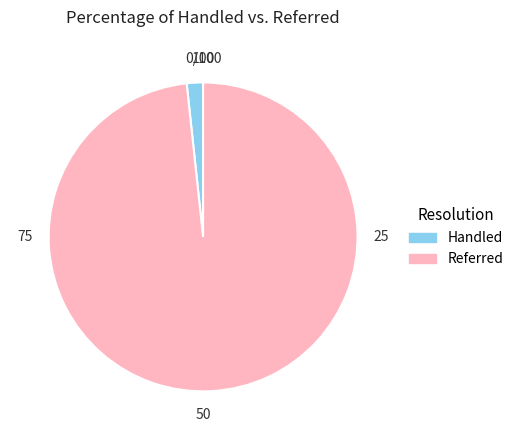

Is there any slice that represents more than half of the pie?

Yes